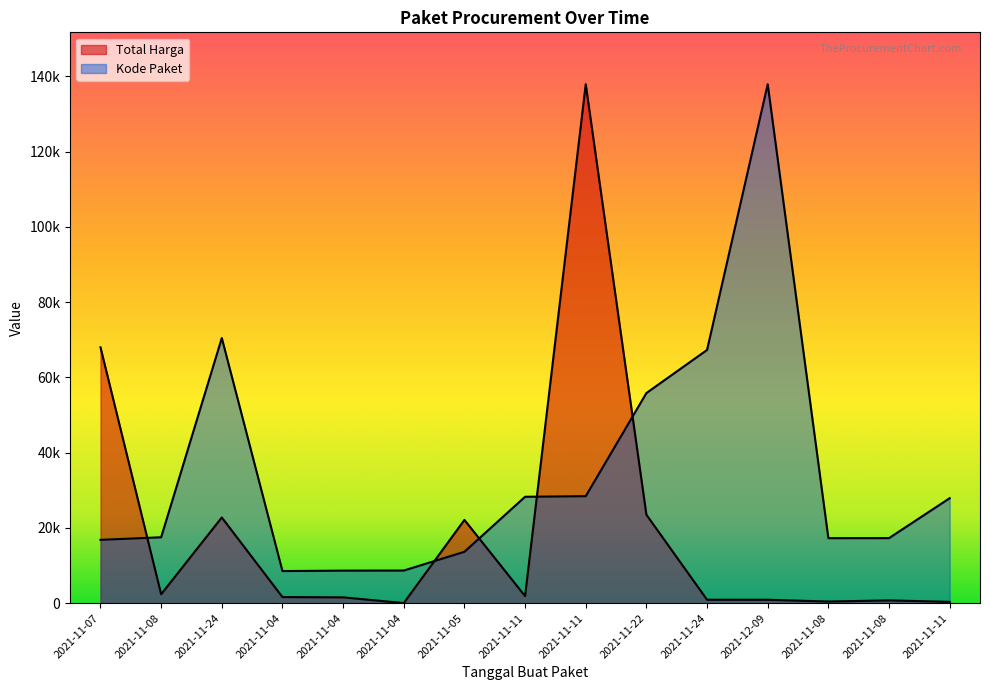

How many interior local valleys does the Kode Paket series have?

2